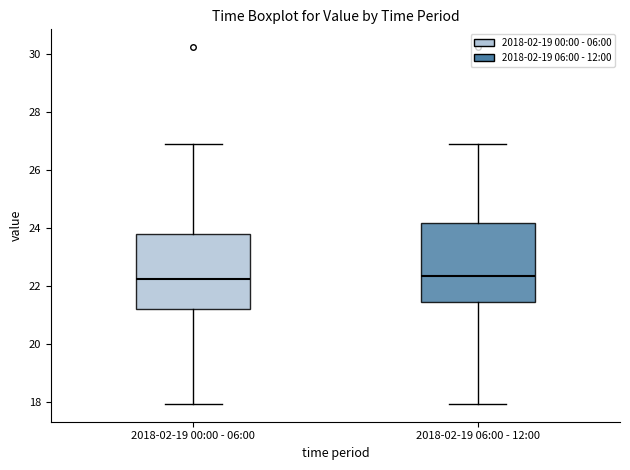

Reading left to right, read every box against the y-axis: the position of its median line, the range the box covers, and the ends of its whiskers. The values are not printed on the chart, so give them approximately, as read against the axis.

2018-02-19 00:00 - 06:00: median 22.2, box 21.2 to 23.8, whiskers 18.0 to 27.0
2018-02-19 06:00 - 12:00: median 22.4, box 21.4 to 24.2, whiskers 18.0 to 27.0